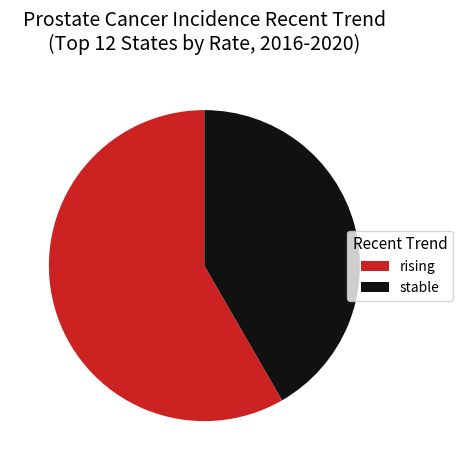

Combined, do stable and rising account for over 50%?

Yes